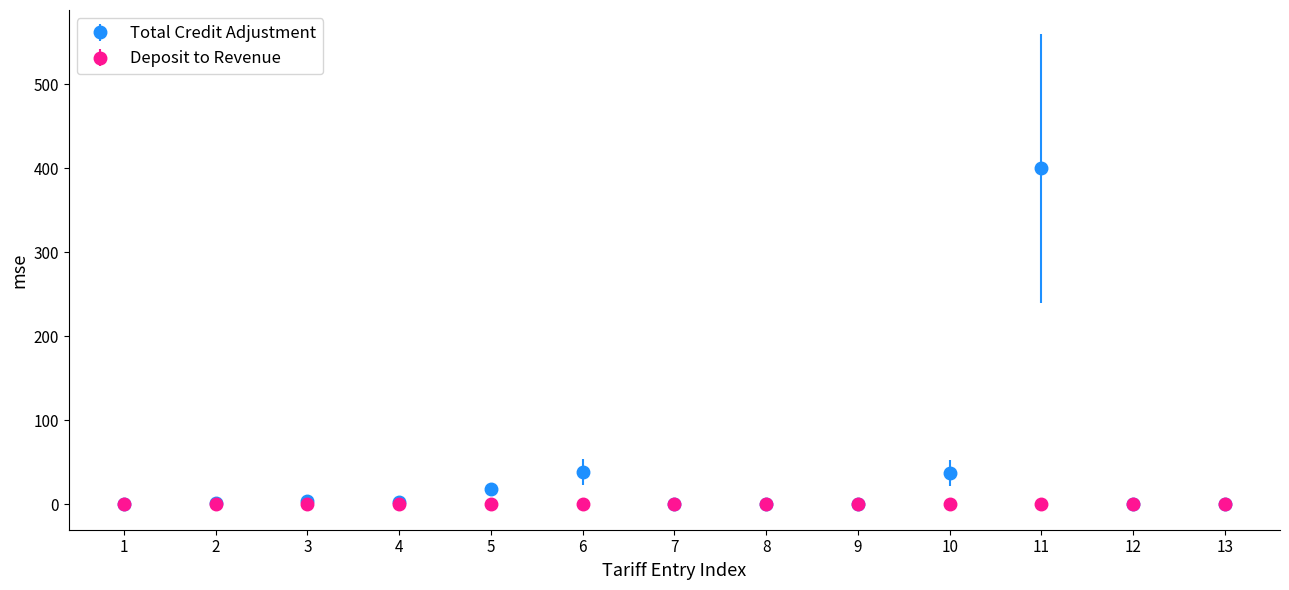

Which series has the widest spread of values?

Total Credit Adjustment